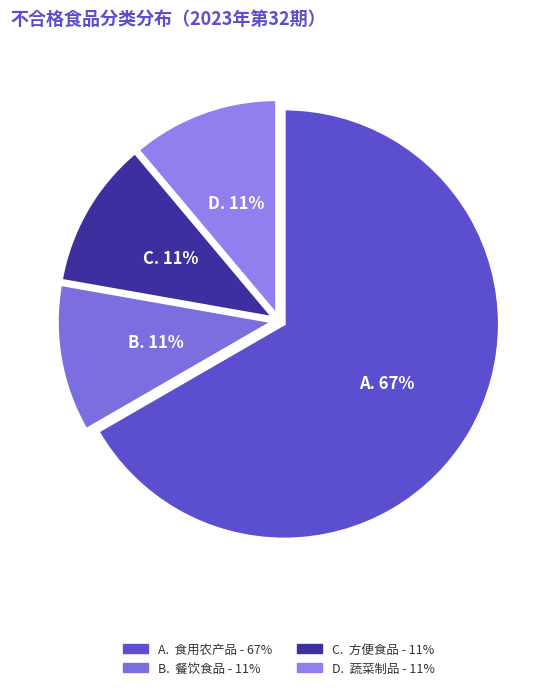

How many segments does this pie chart have?

4